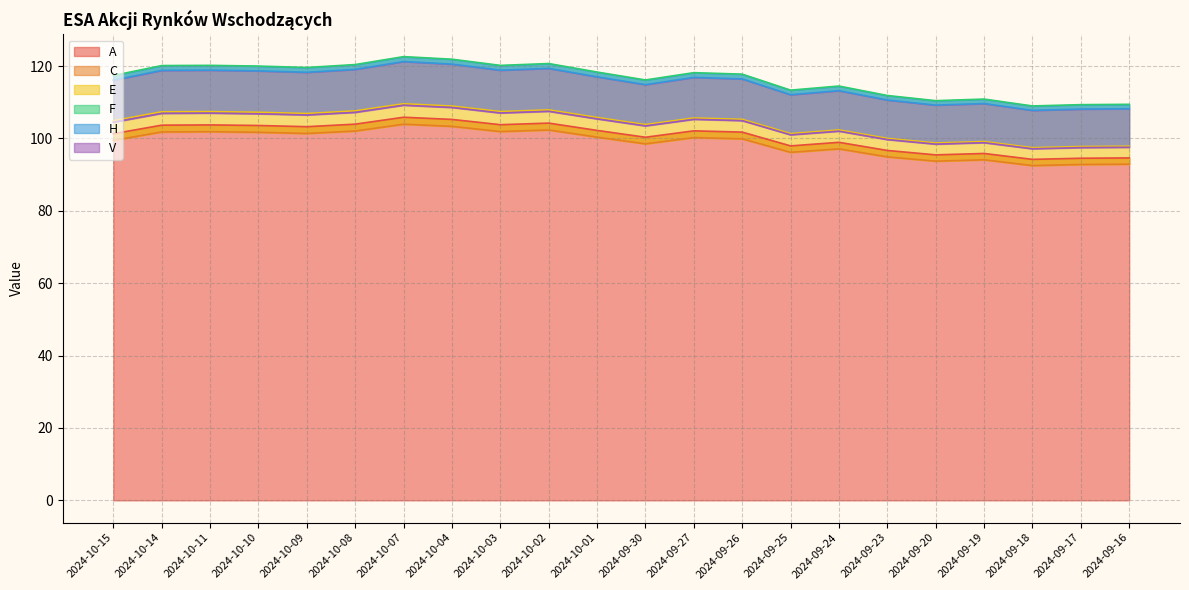

What are all the series names shown in the legend?

A, C, E, F, H, V